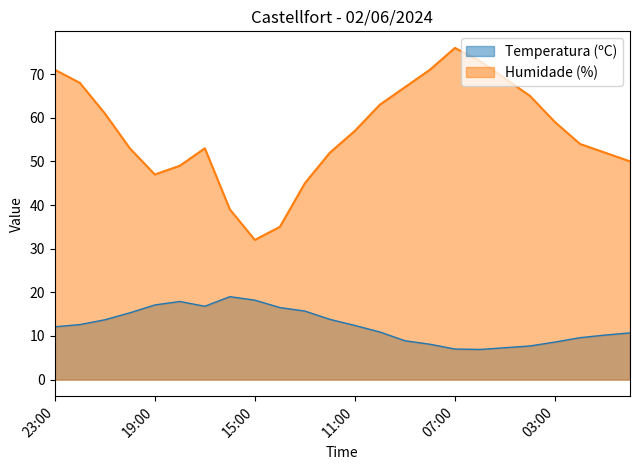

Count the number of data series in this chart.

2